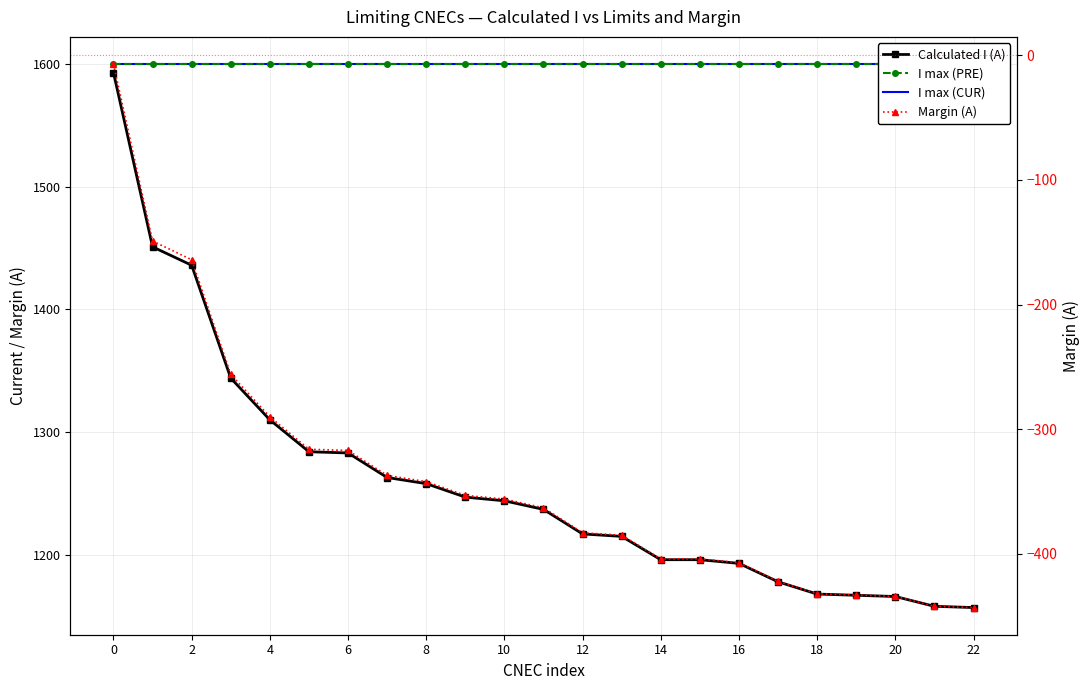

What is the smallest value displayed?

-443